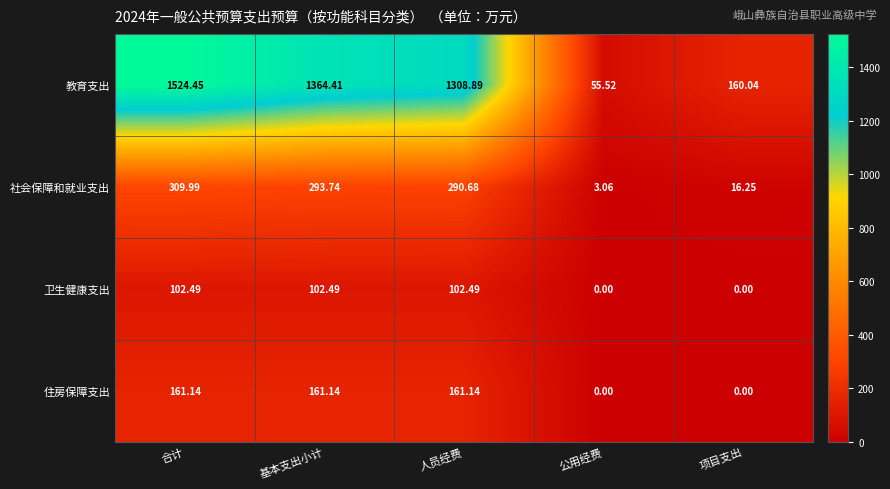

Rank the series at 基本支出小计 from highest to lowest value.

教育支出, 社会保障和就业支出, 住房保障支出, 卫生健康支出